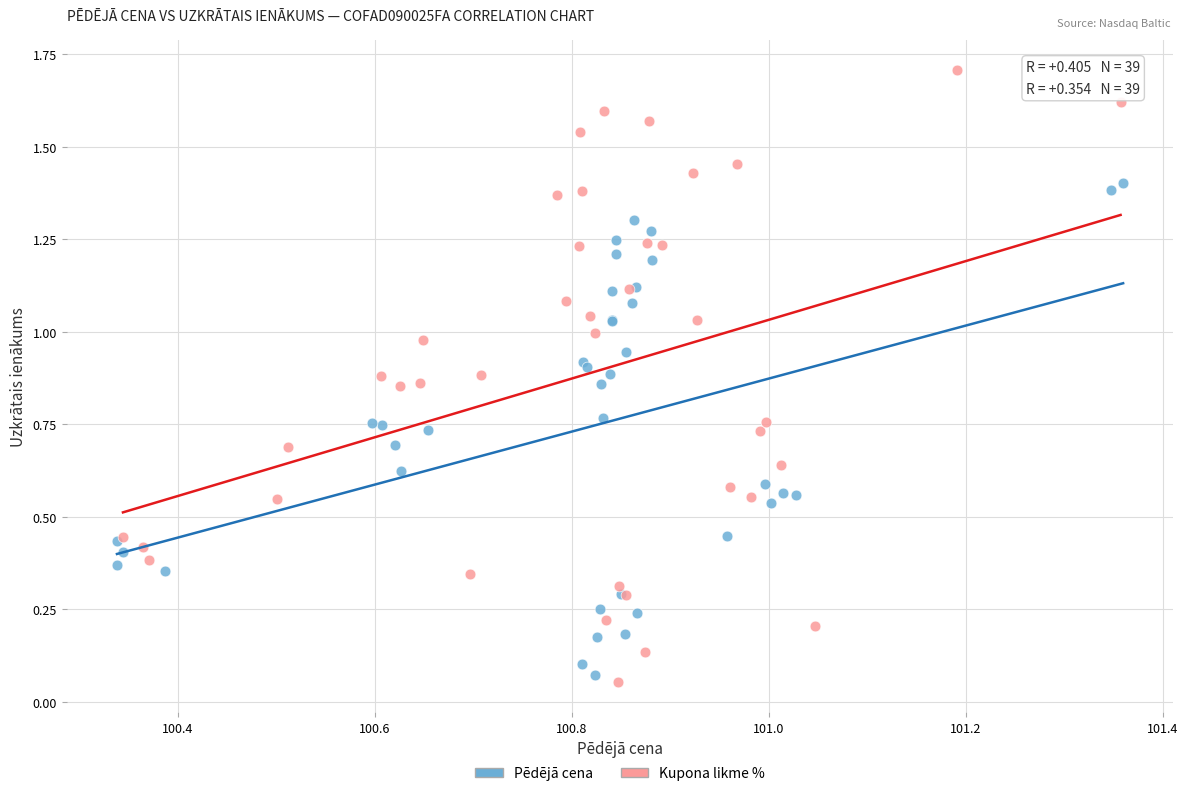

Which series reaches the maximum Y coordinate?

Kupona likme %